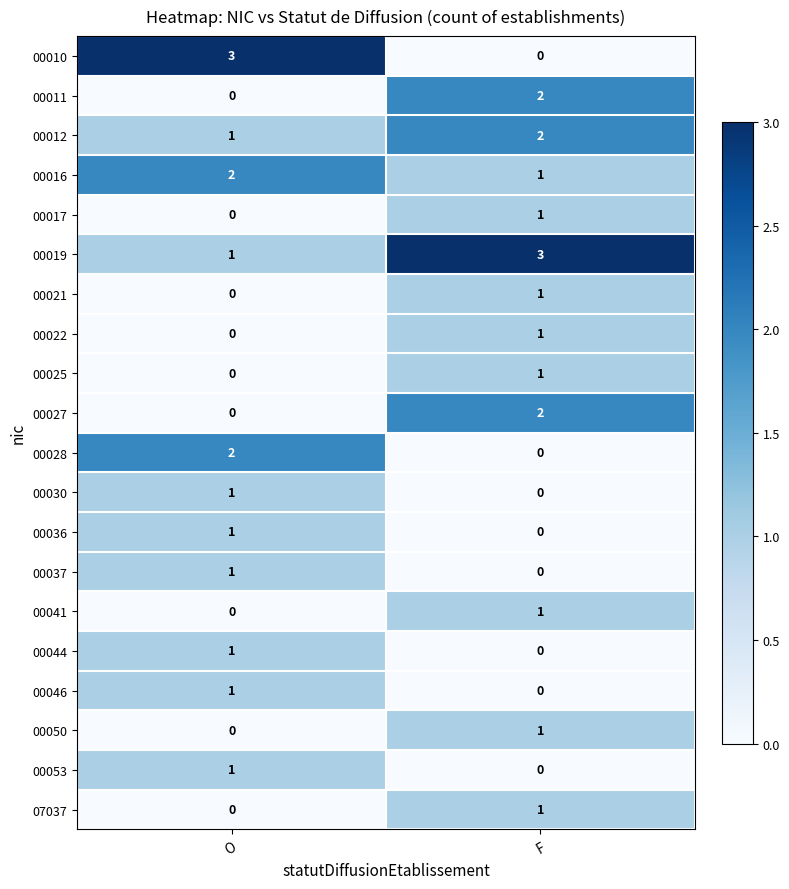

What is the spread (max minus min) of values at O?

3